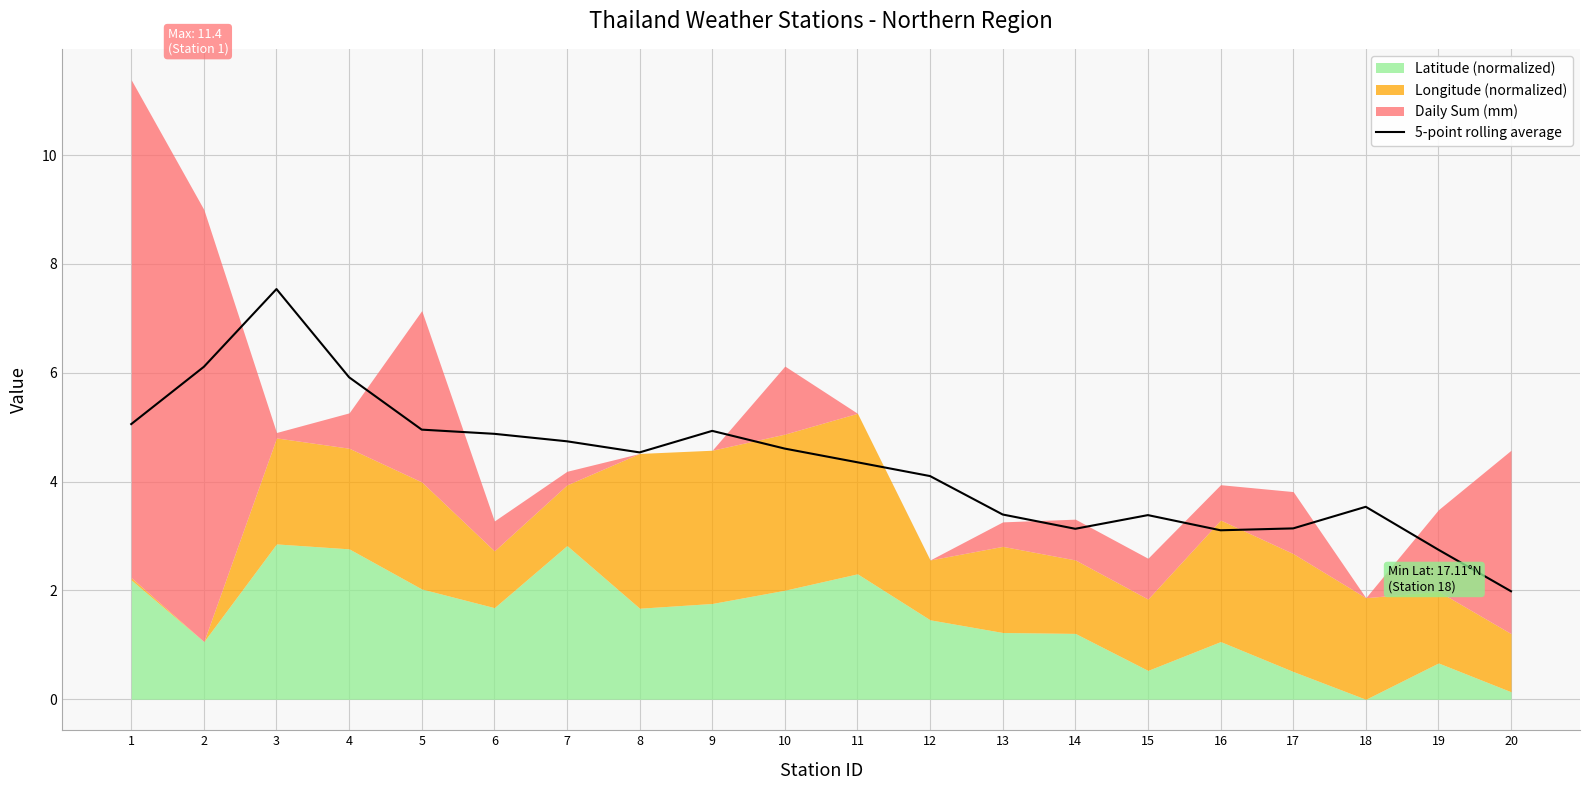

The 5-point rolling average series shows 3.1 at 14. True or false?

True